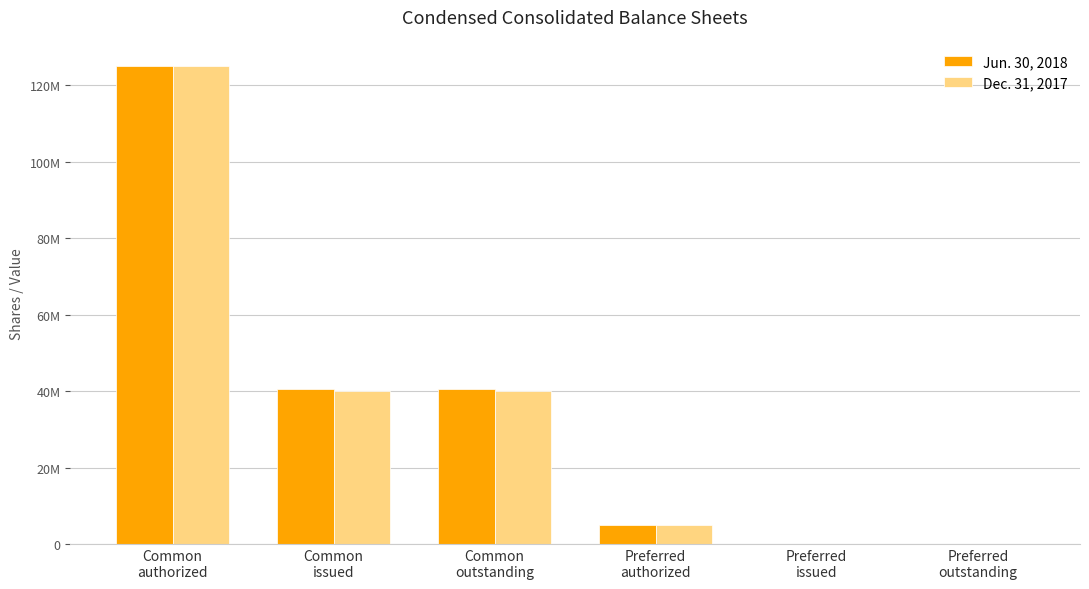

What is the average value of the Jun. 30, 2018 series?

35166667